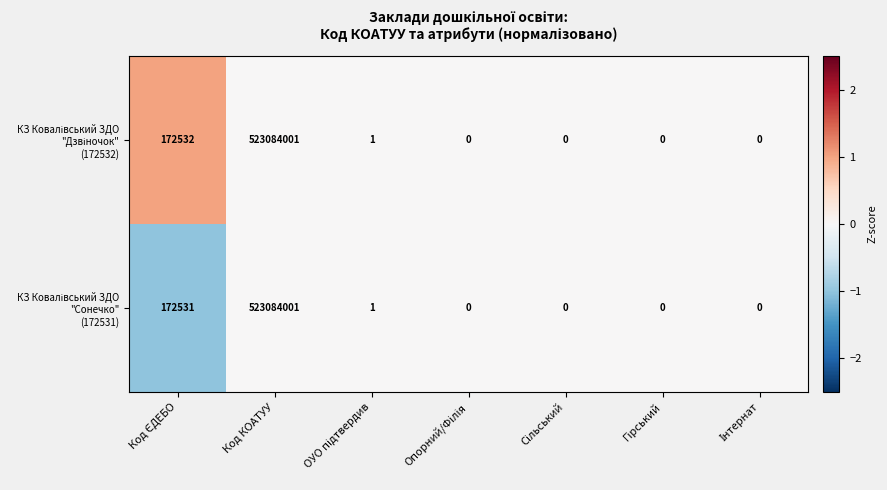

At which category is the sum across all series the highest?

Код КОАТУУ